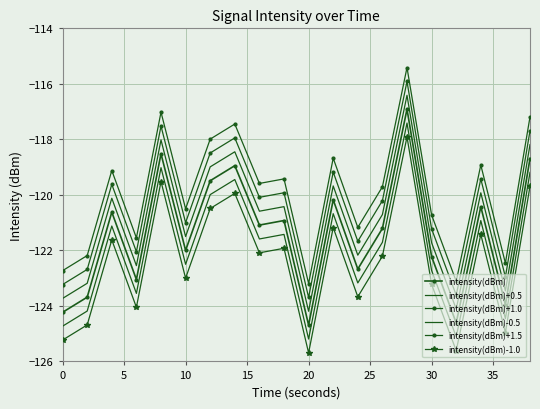

What is the label of the 5th point from the left?

20